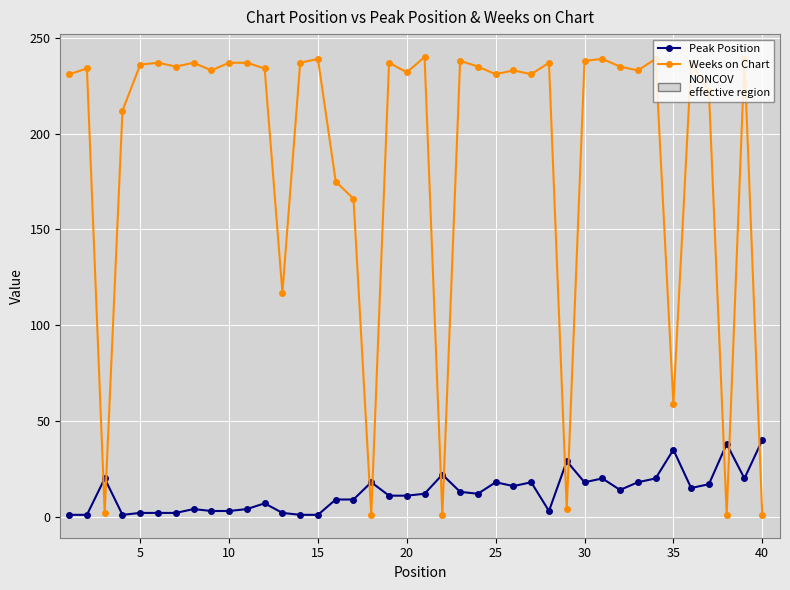

Which series has the largest range (max minus min)?

Weeks on Chart